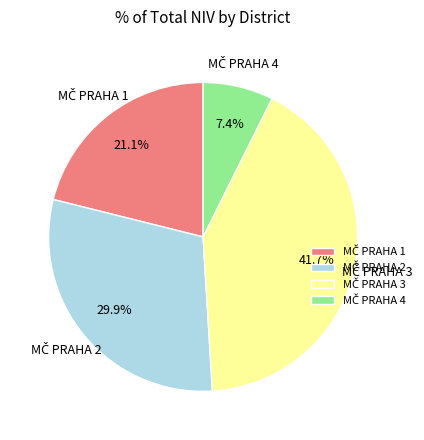

To the nearest percent, what is the average slice percentage?

25%